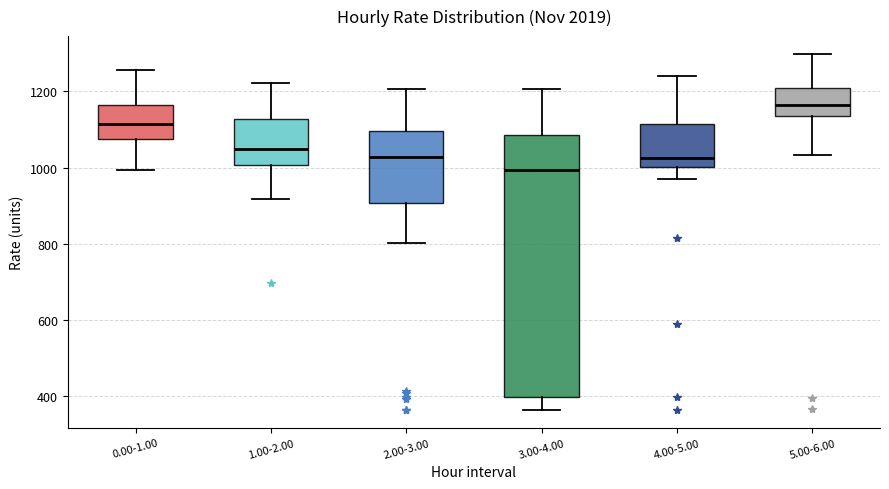

Where is the lower edge of the box for 4.00-5.00 on the y-axis? The values are not printed on the chart, so give them approximately, as read against the axis.

1000